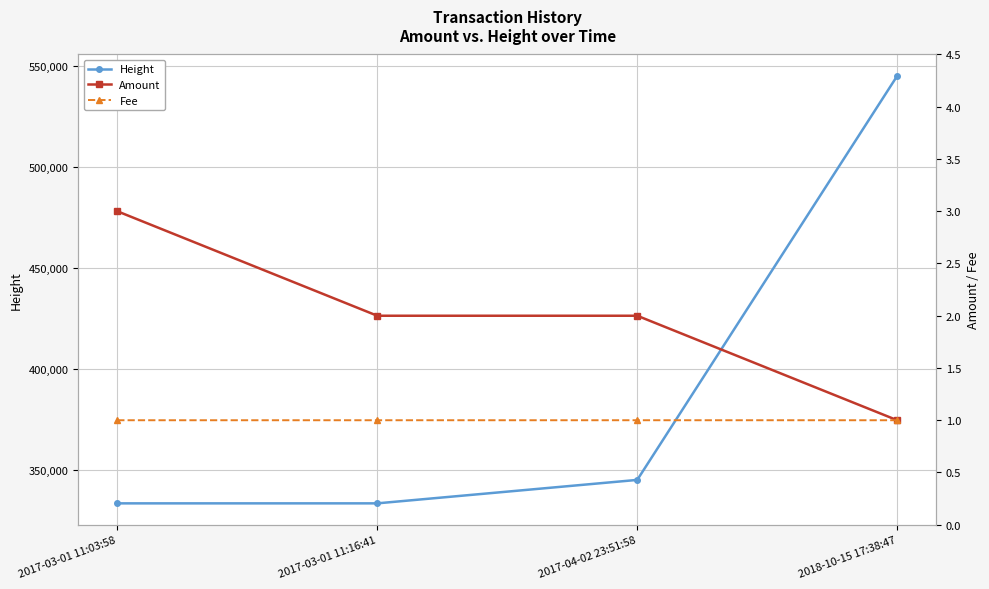

The value of Fee at 2017-03-01 11:03:58 is 1.7. True or false?

False